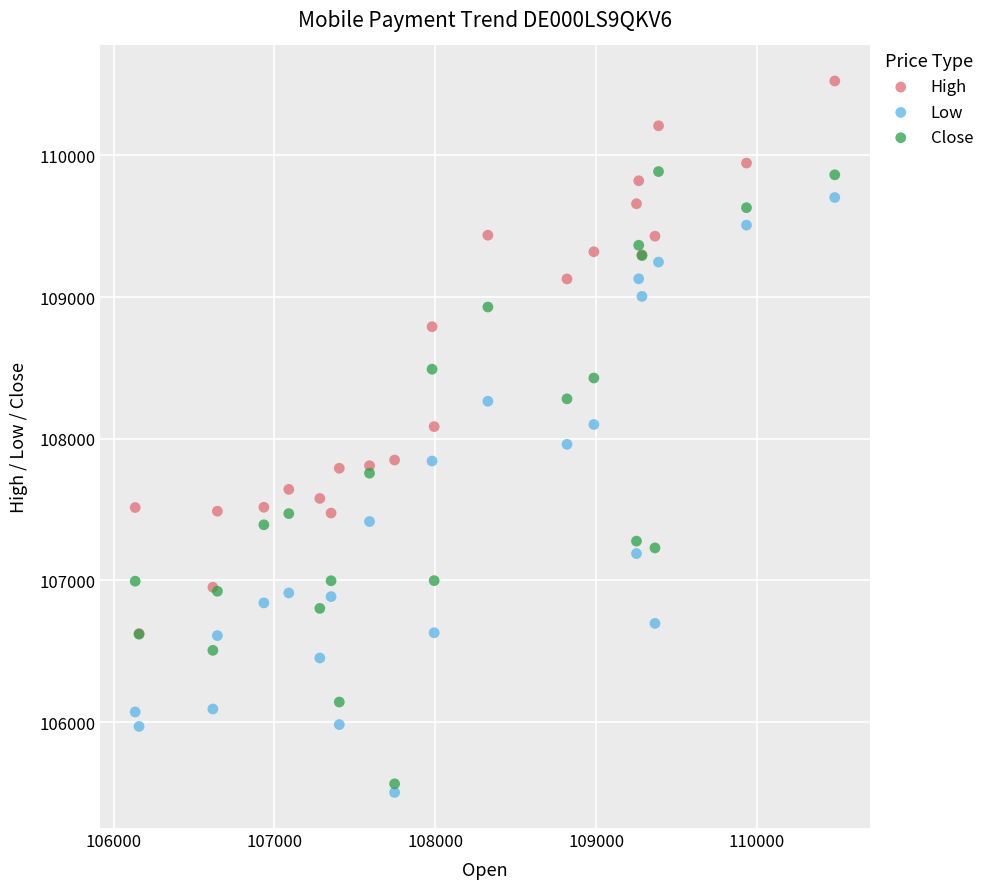

What are all the series names shown in the legend?

High, Low, Close